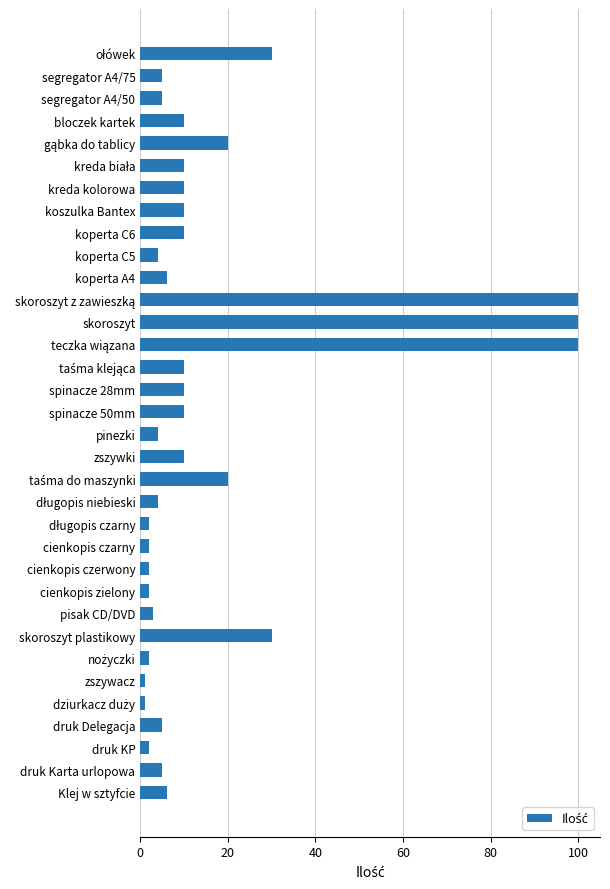

What position from the bottom is zszywki?

16